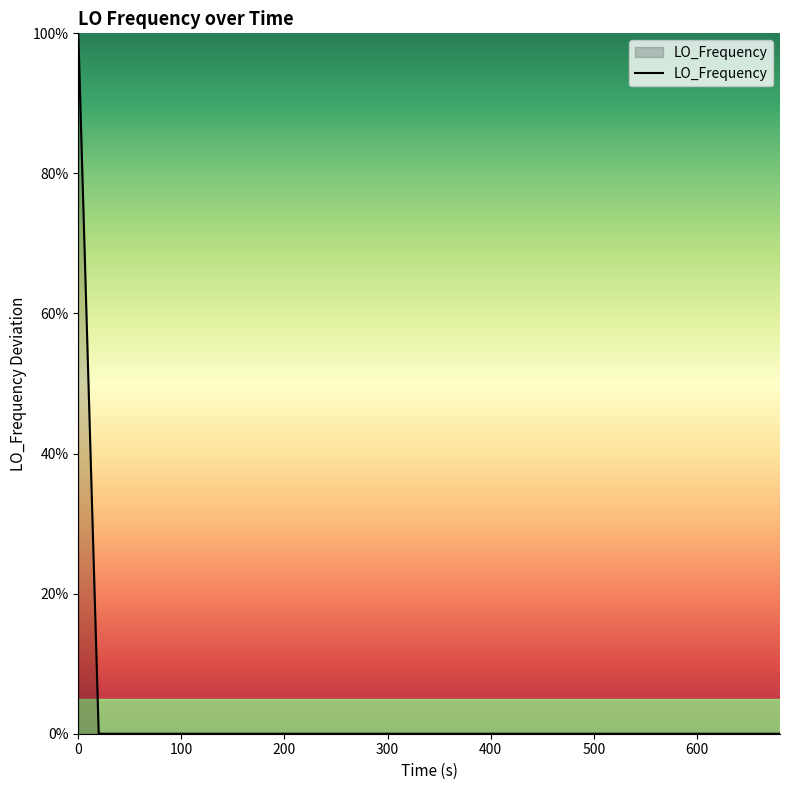

Does the chart have visible grid lines?

No